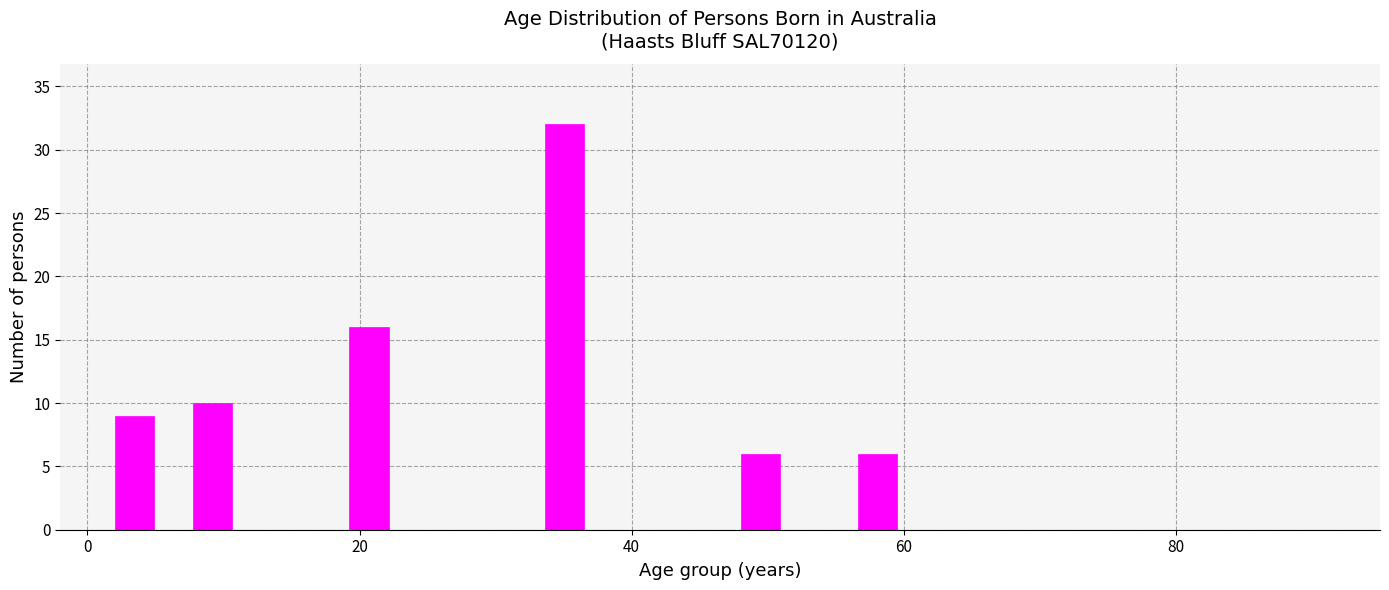

Around what value on the x-axis is the tallest bar? Give the approximate position of its centre, as read against the axis.

36